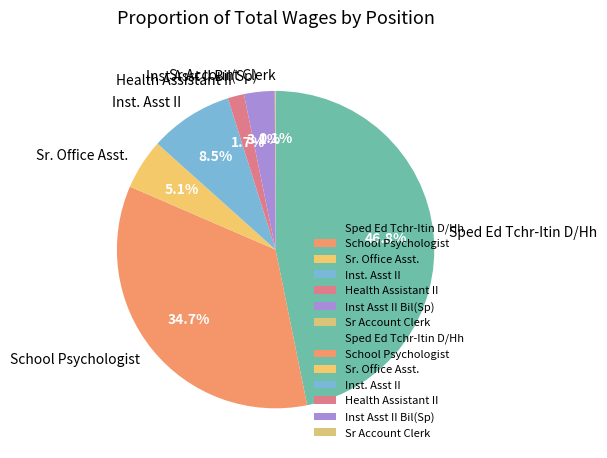

Which slice is the largest?

Sped Ed Tchr-Itin D/Hh